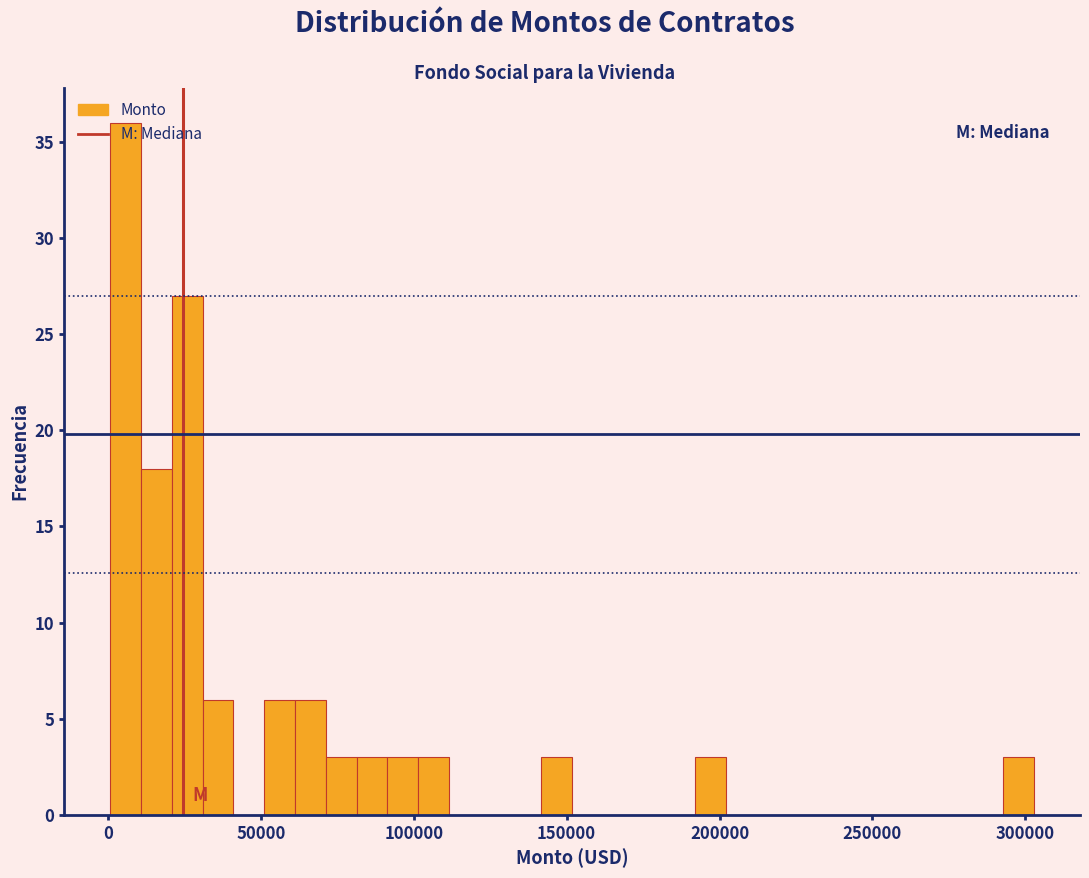

Around what value on the x-axis is the tallest bar? Give the approximate position of its centre, as read against the axis.

5000